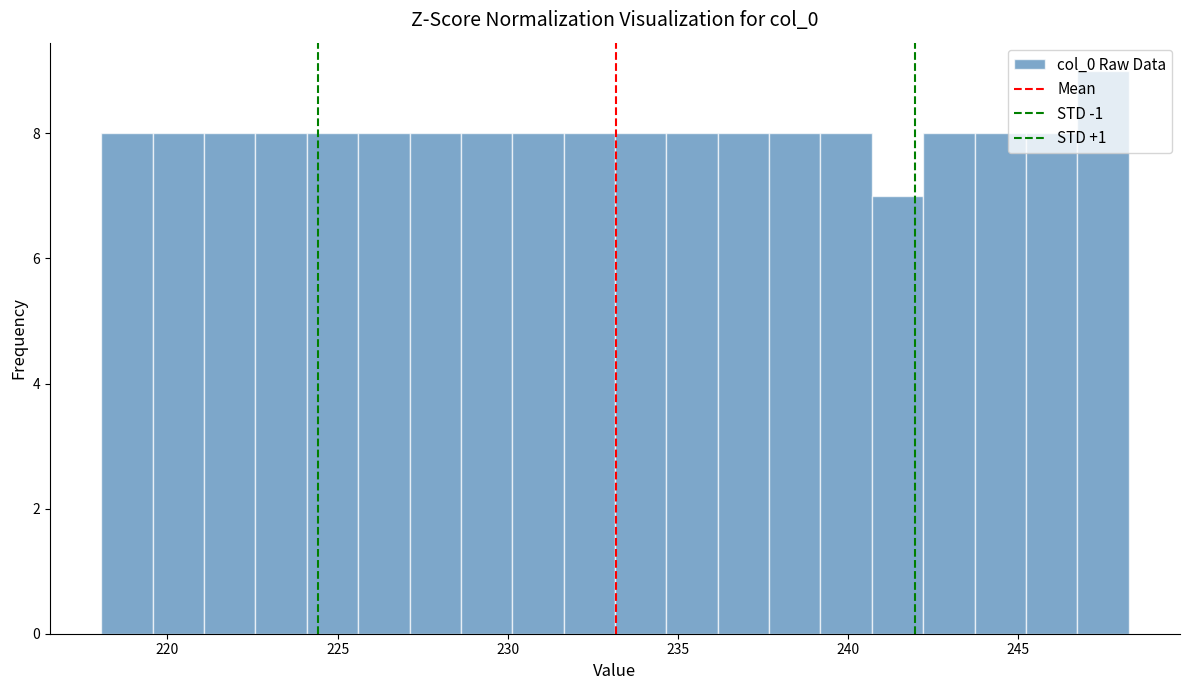

Read against the x-axis, roughly where is the centre of the tallest bar?

247.5